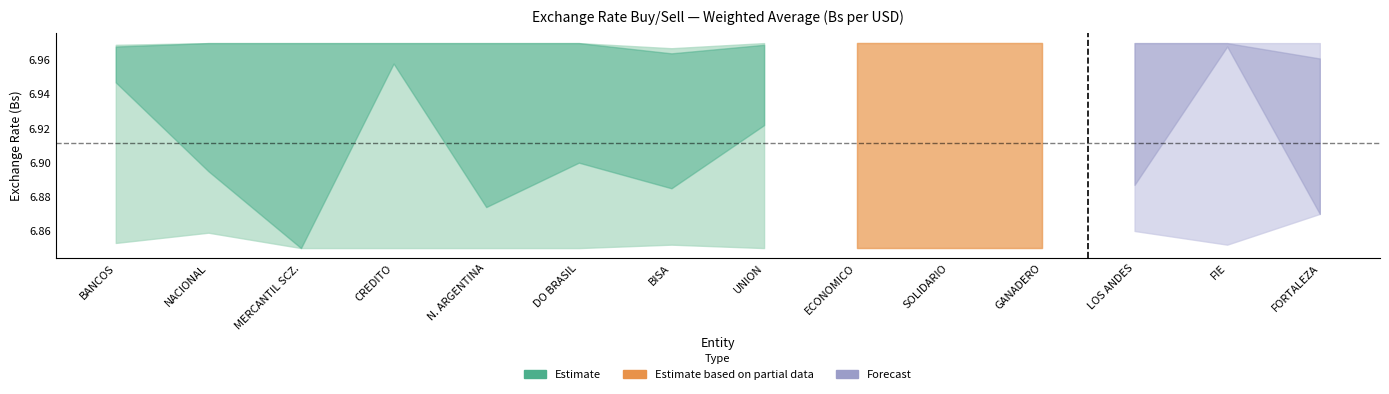

Between BANCOS and LOS ANDES, which is larger?

LOS ANDES